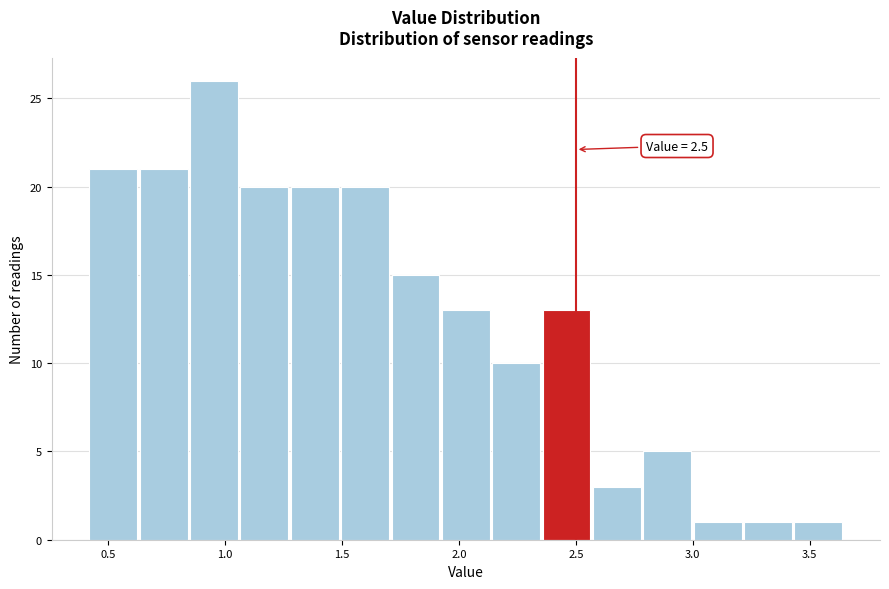

Over which range of the x-axis is the bar tallest?

0.85 to 1.05